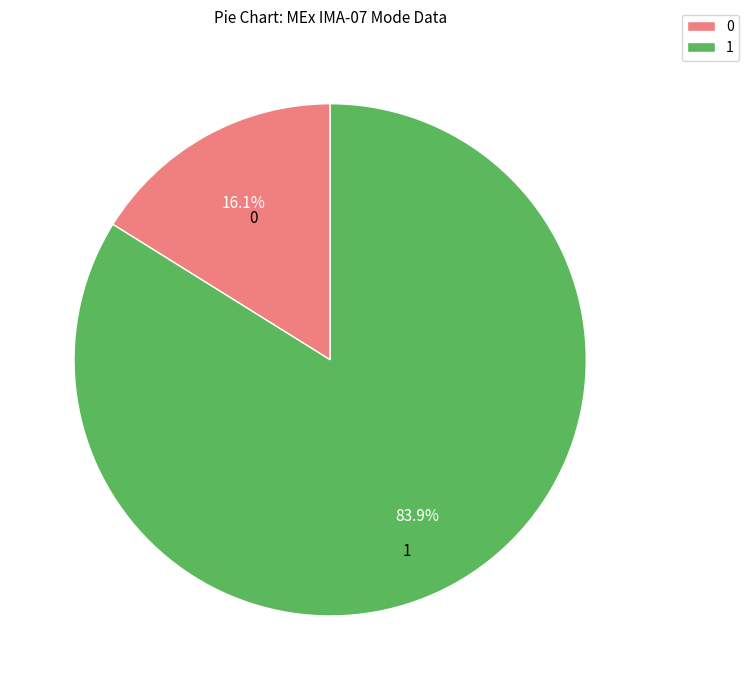

Approximately how many times larger is the value at 1 compared to 0?

5.2